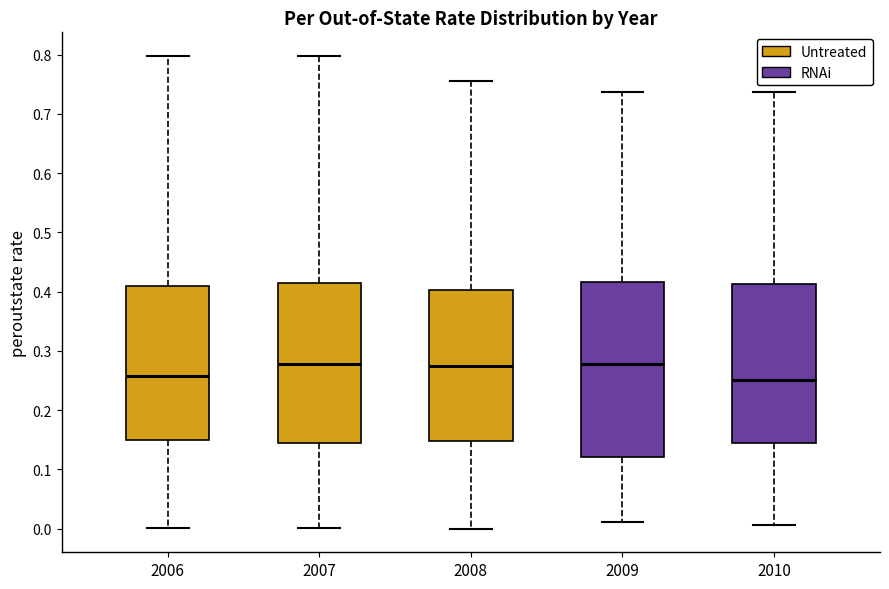

Where does the upper whisker of the box at x = 2009 end on the y-axis? The values are not printed on the chart, so give them approximately, as read against the axis.

0.74